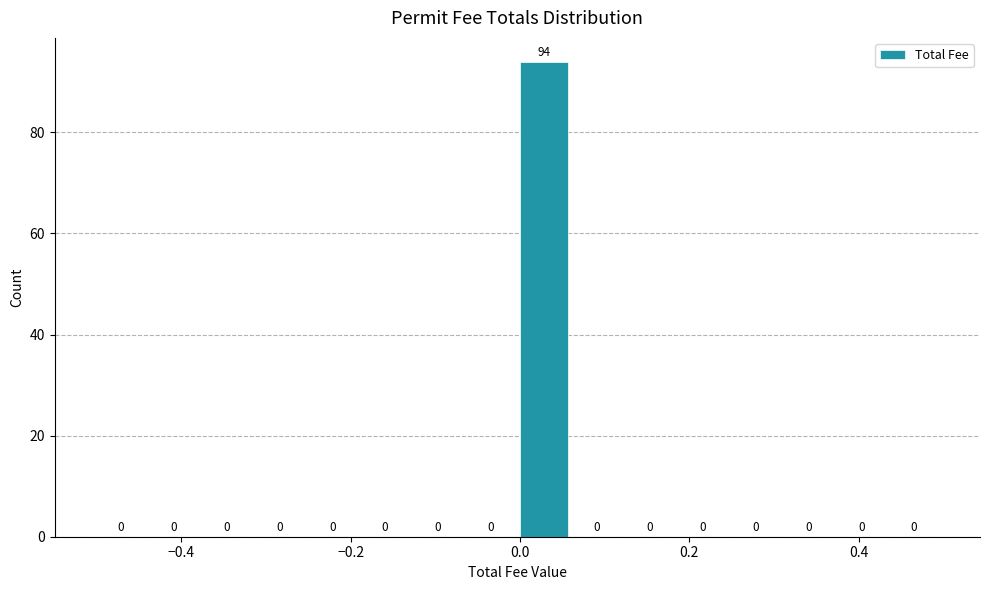

Read against the x-axis, roughly where is the centre of the tallest bar?

0.02